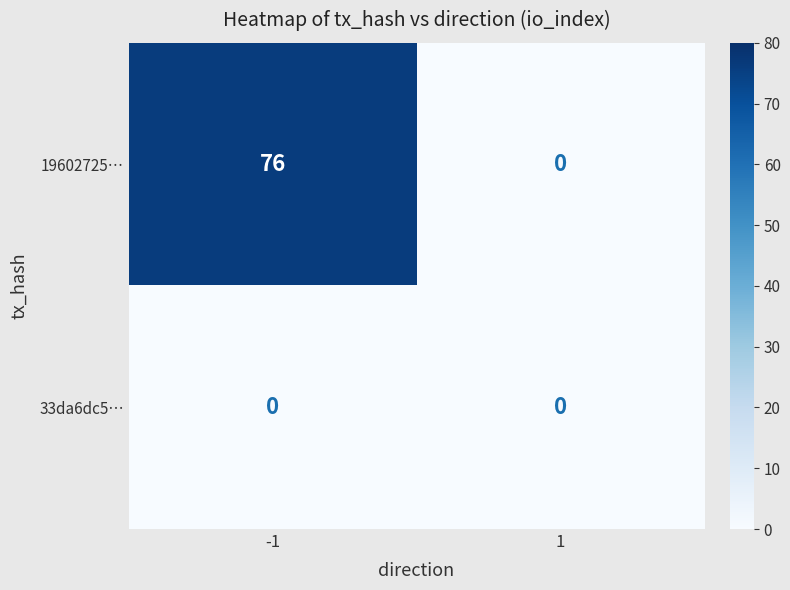

Which series has the largest total across all categories?

19602725…